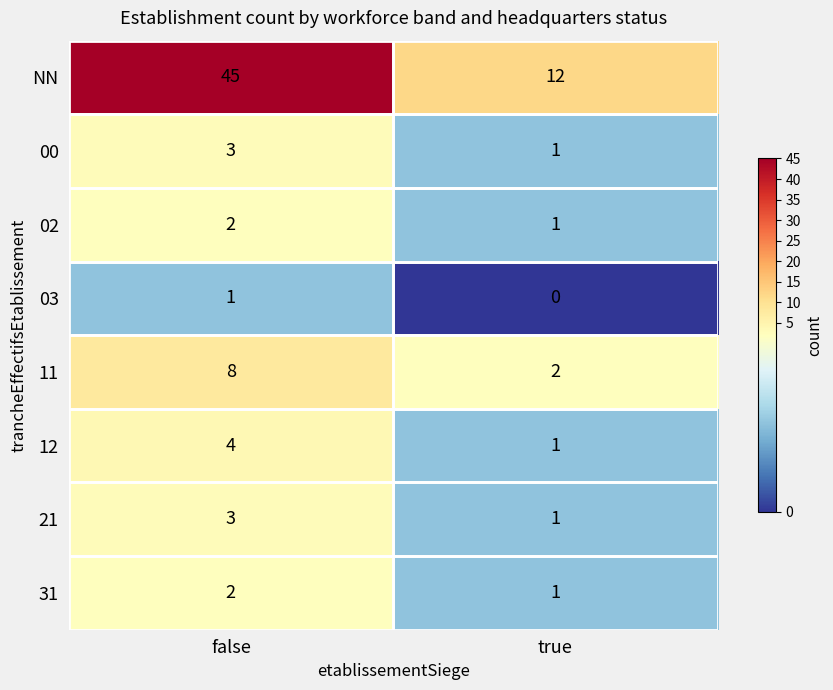

What is the maximum value shown in the chart?

45